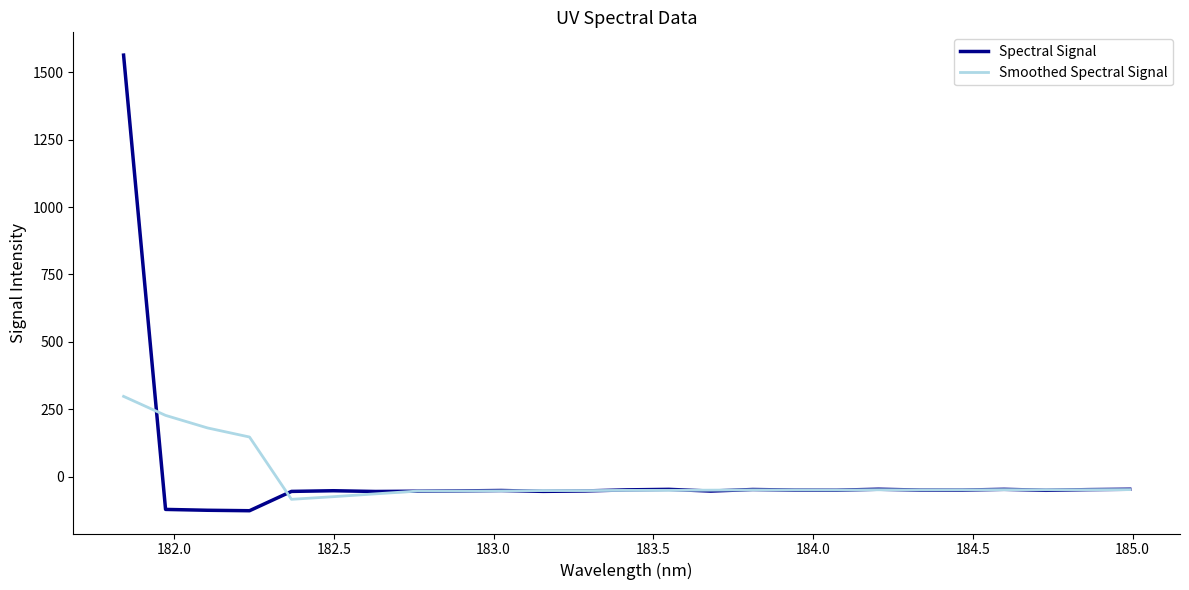

Which series has the widest spread of values?

Spectral Signal